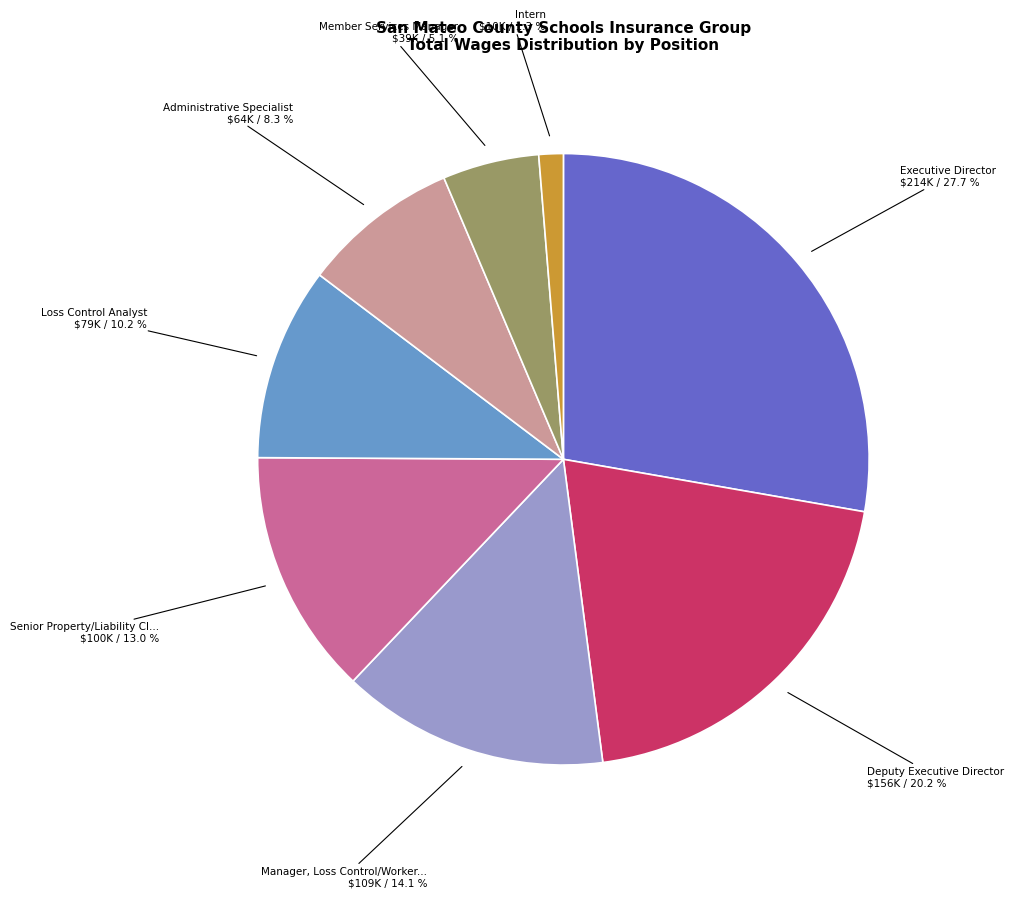

Is there a majority slice in this chart?

No